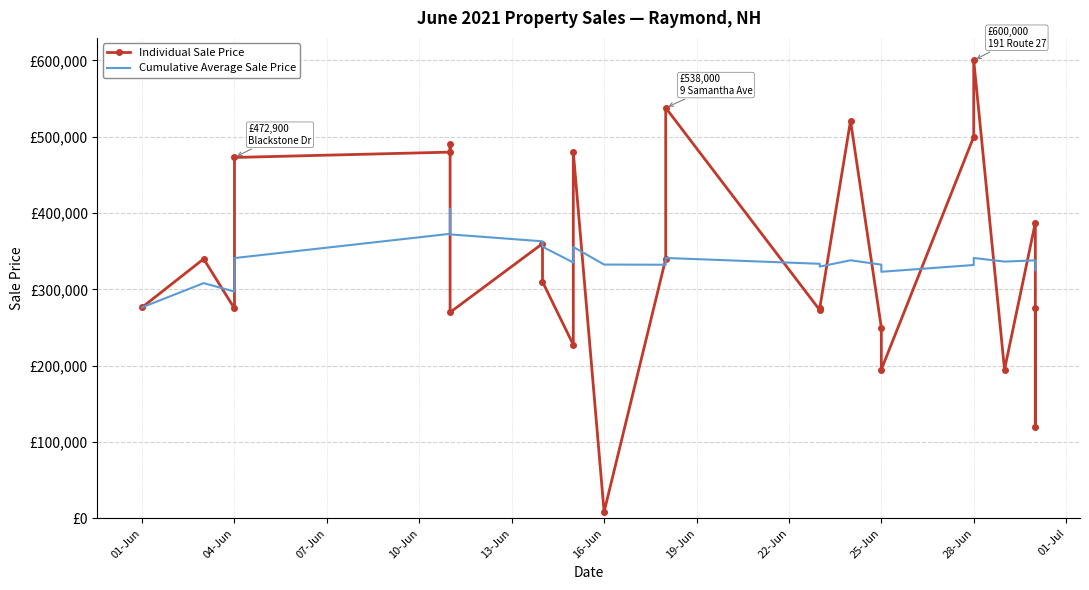

How many data points in Individual Sale Price are above 310000?

12